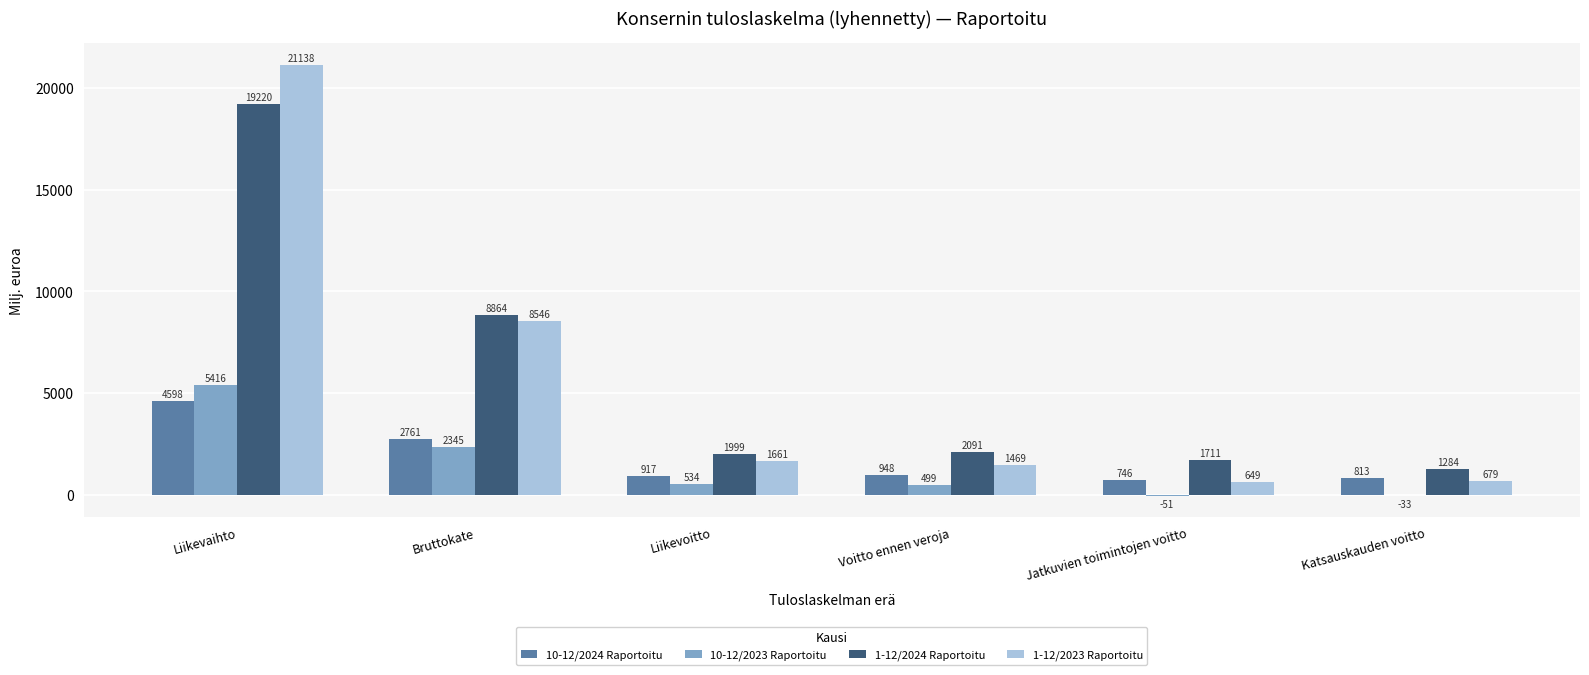

Where does the 1-12/2023 Raportoitu series first go above 1661?

Liikevaihto